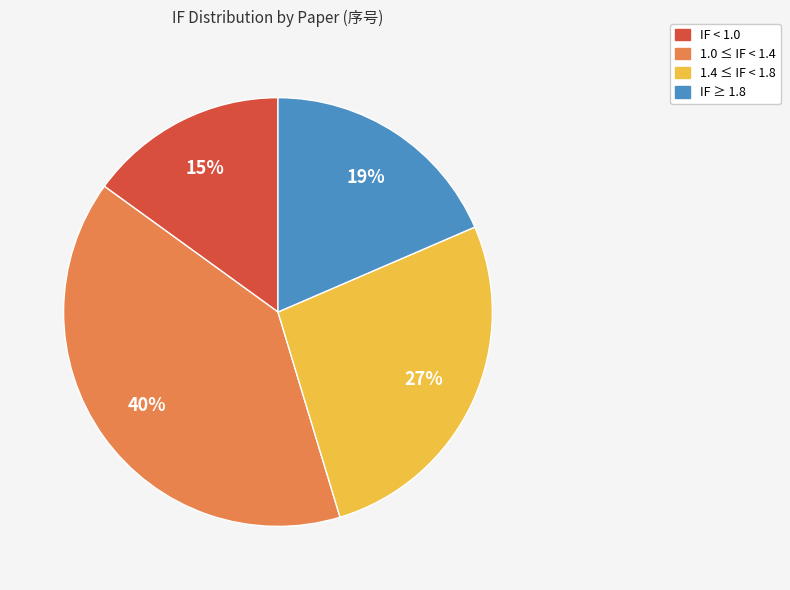

How many segments does this pie chart have?

4